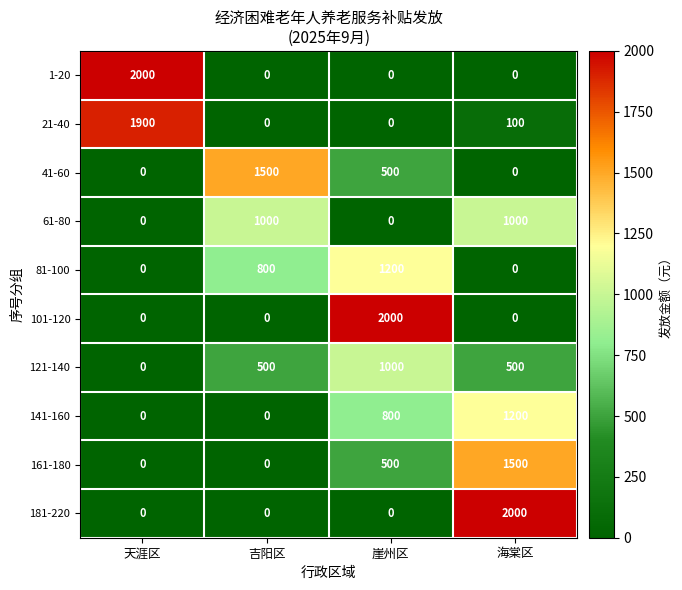

Which series changed the most between 天涯区 and 吉阳区?

1-20